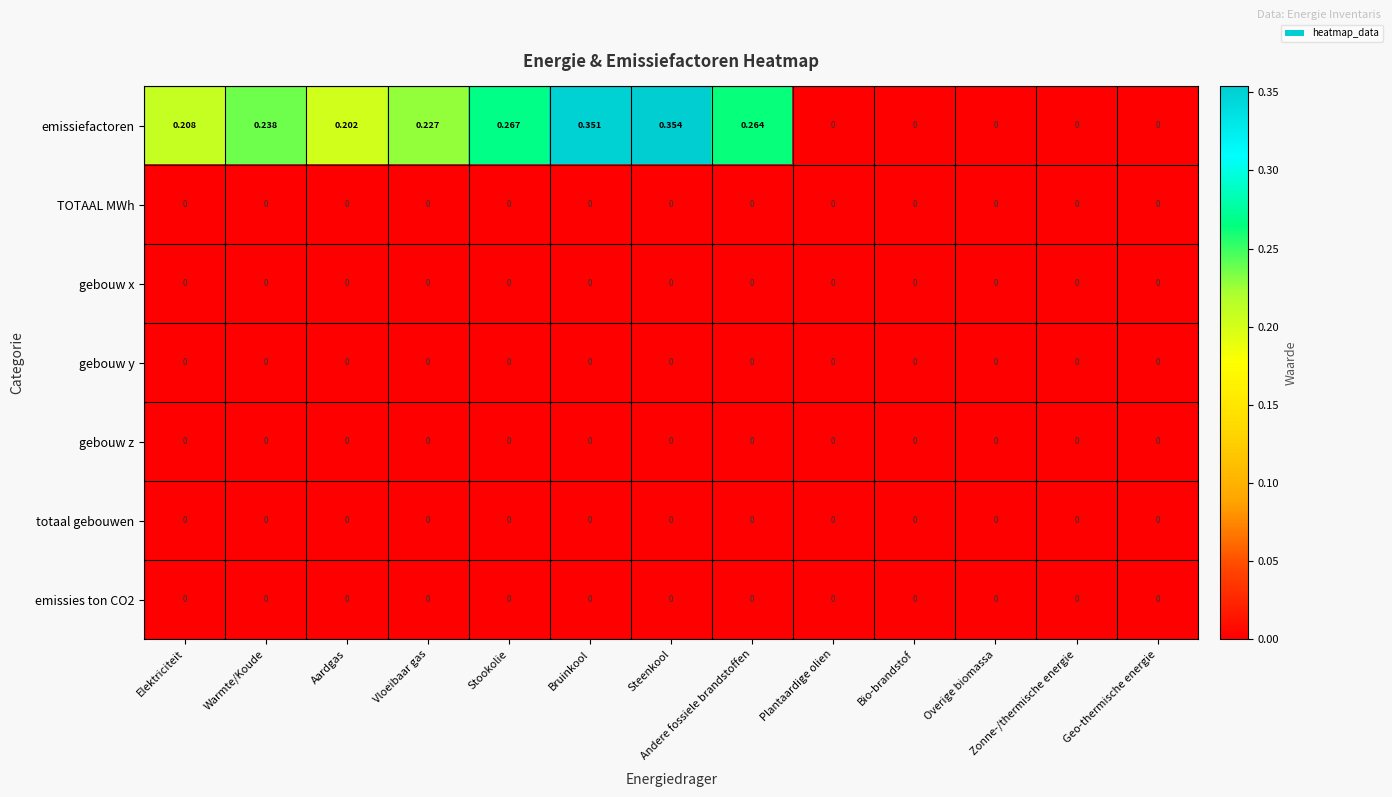

At which category is the sum across all series the highest?

Steenkool